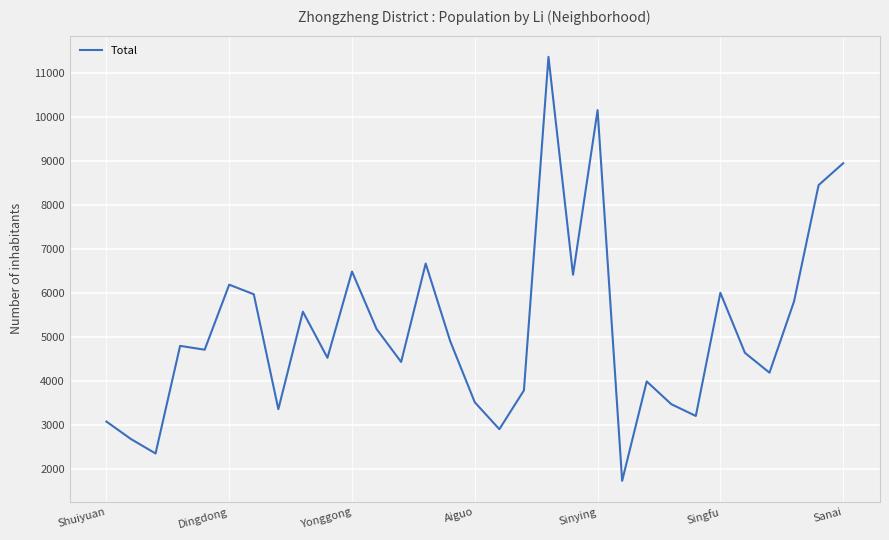

Count the number of categories in the chart.

31